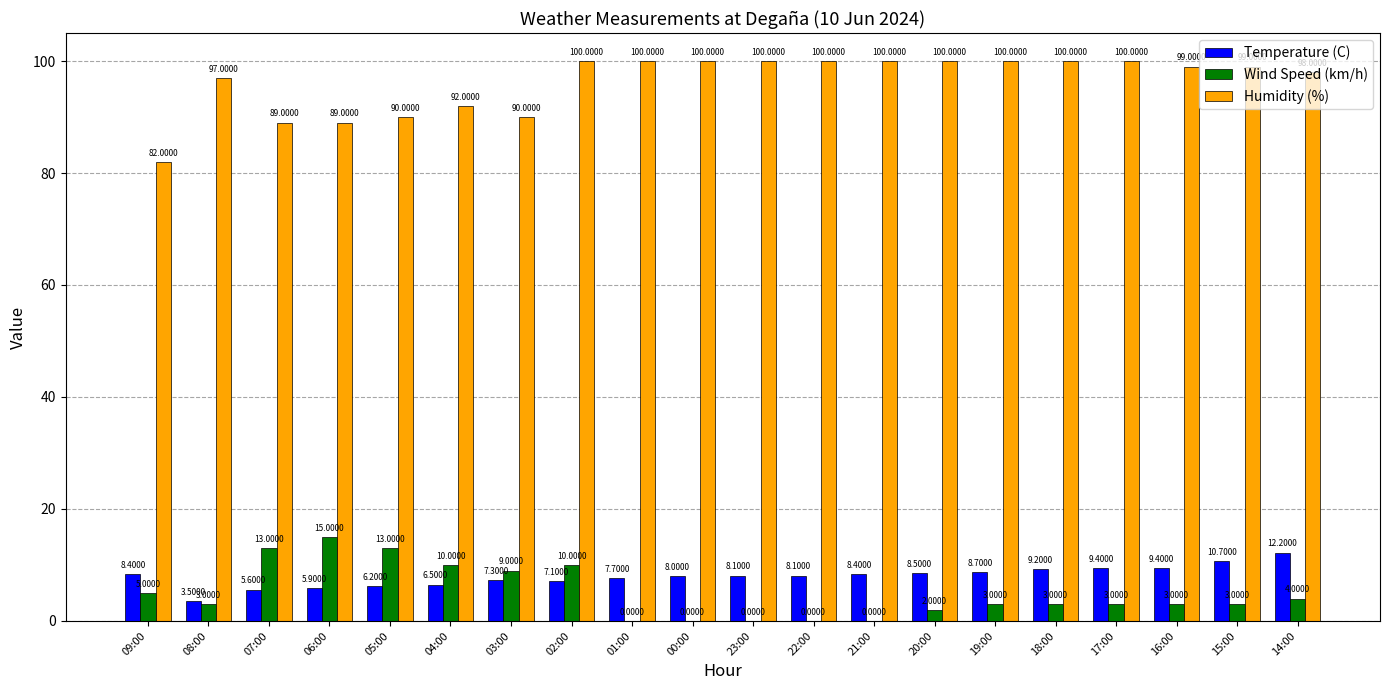

Is the value of Humidity (%) at 19:00 greater than the value of Wind Speed (km/h) at 21:00?

Yes